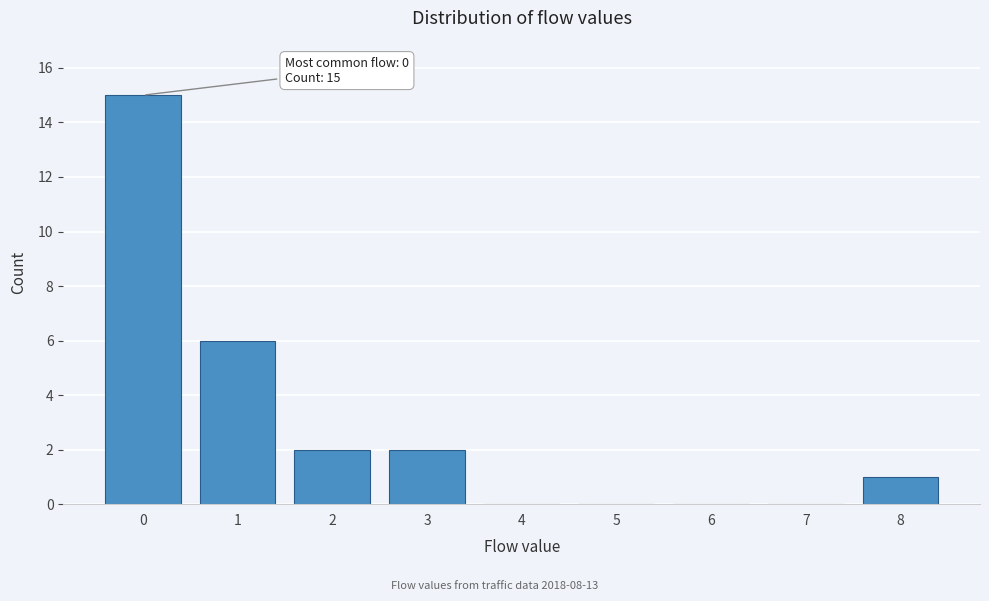

Over which range of the x-axis is the bar tallest?

-0.5 to 0.5